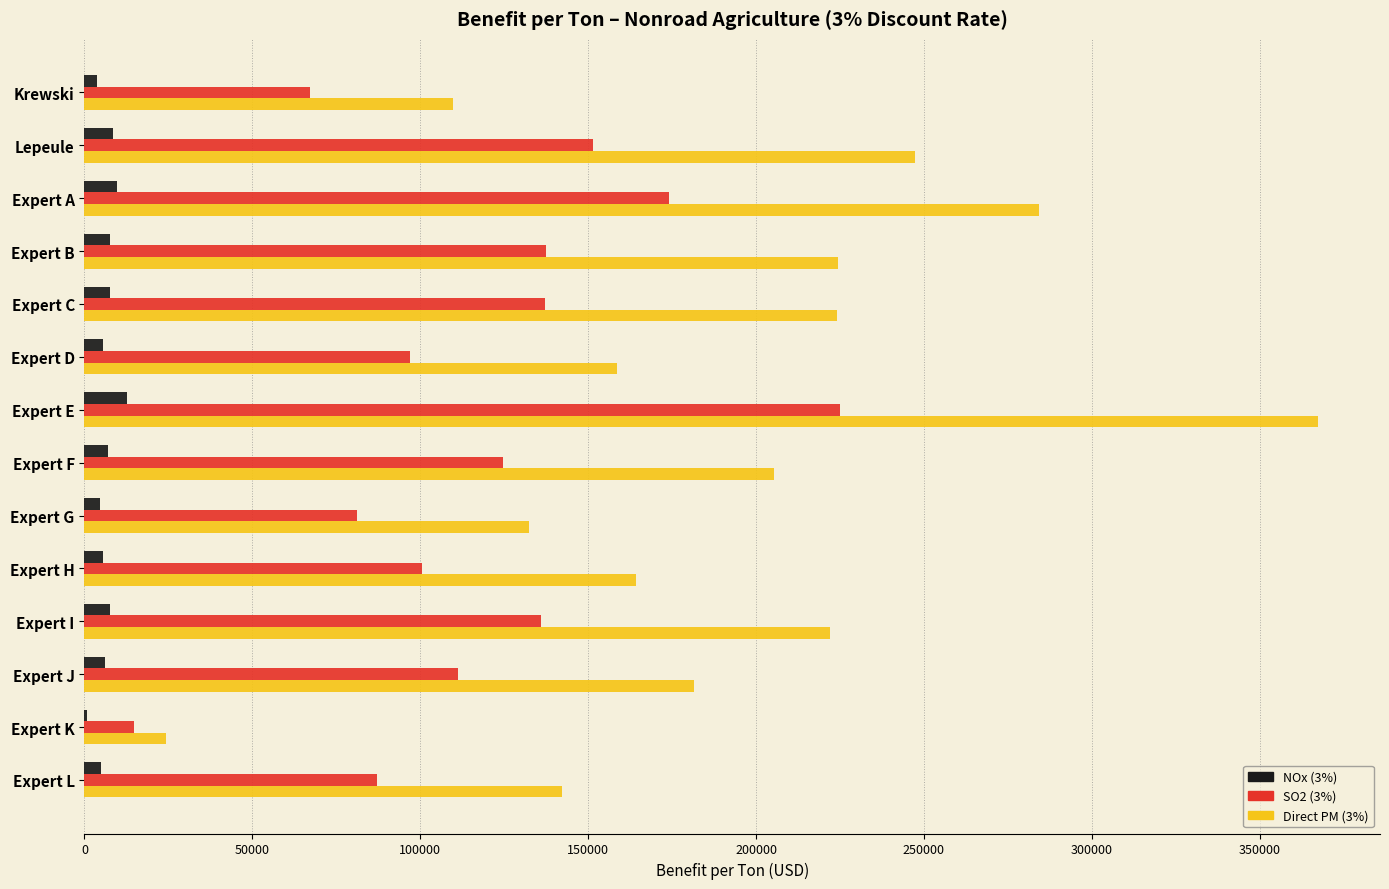

Which series has the largest total across all categories?

Direct PM (3%)